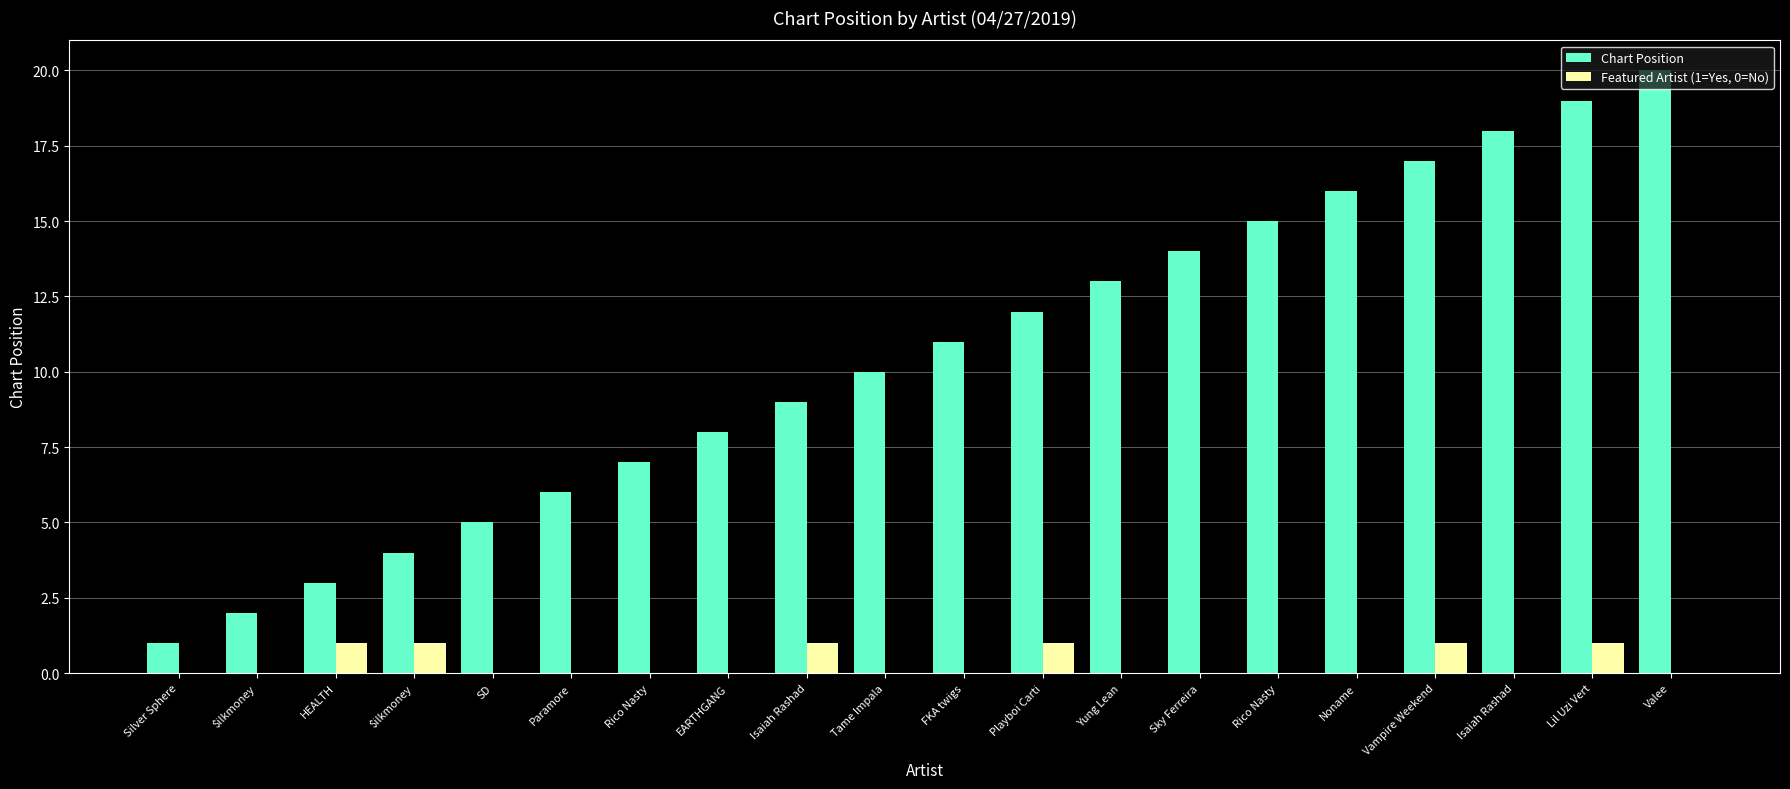

Which series changed the most between Paramore and Tame Impala?

Chart Position